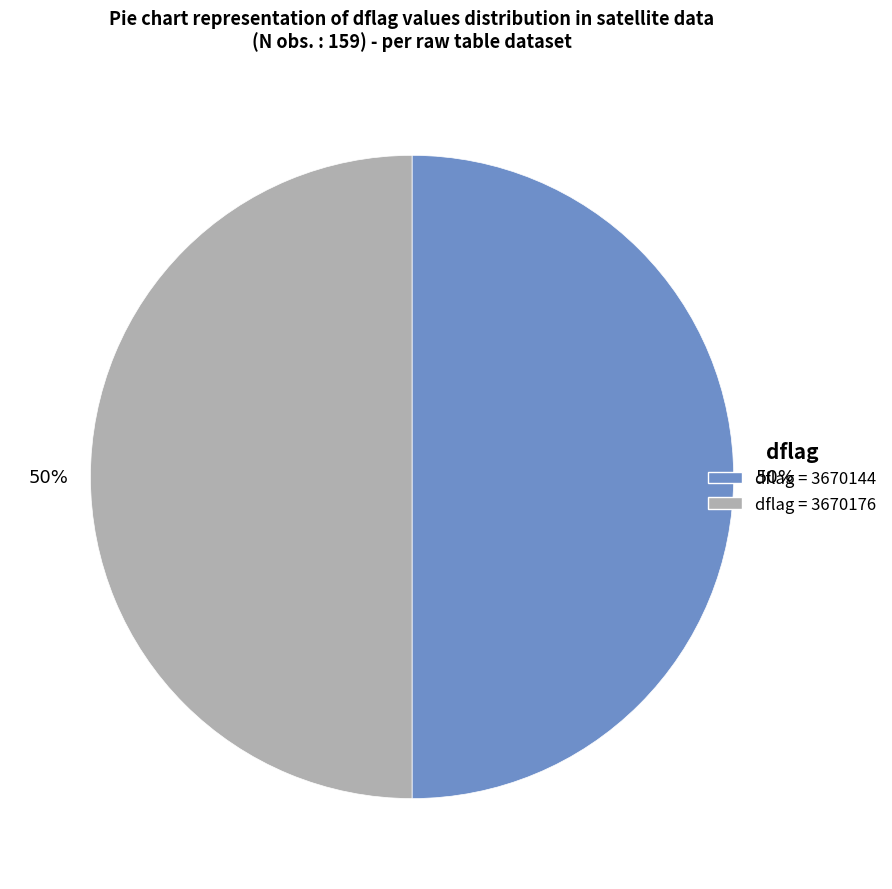

To the nearest percent, what is the combined percentage of dflag = 3670176 and dflag = 3670144?

100%